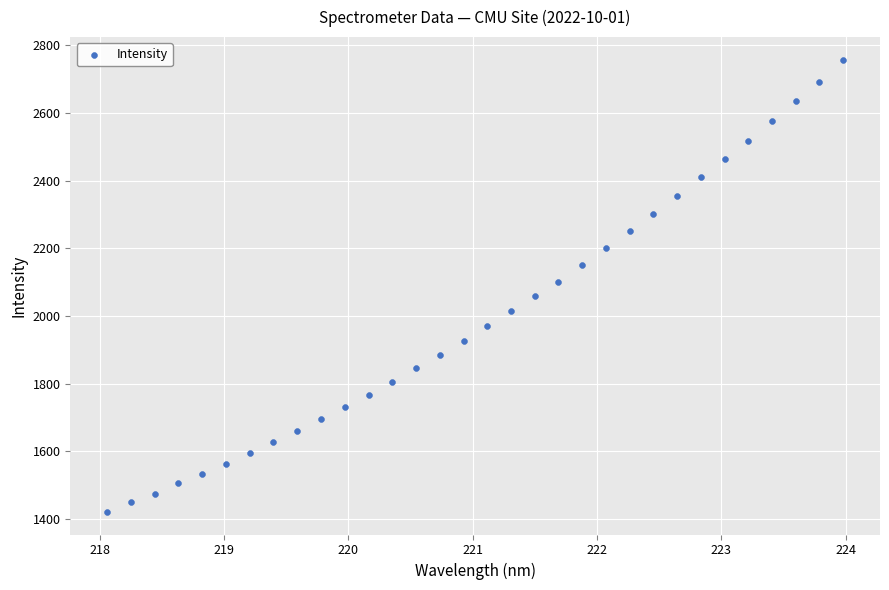

What is the range of X values (max minus min)?

5.9